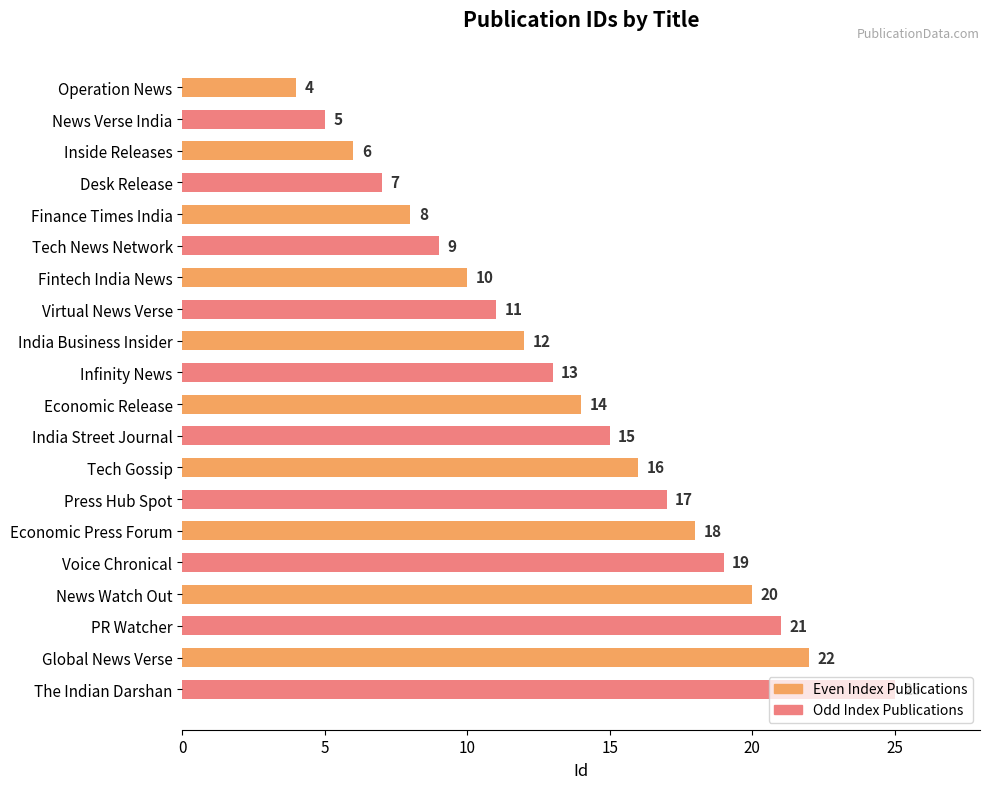

Rank the categories by value from lowest to highest.

Operation News, News Verse India, Inside Releases, Desk Release, Finance Times India, Tech News Network, Fintech India News, Virtual News Verse, India Business Insider, Infinity News, Economic Release, India Street Journal, Tech Gossip, Press Hub Spot, Economic Press Forum, Voice Chronical, News Watch Out, PR Watcher, Global News Verse, The Indian Darshan